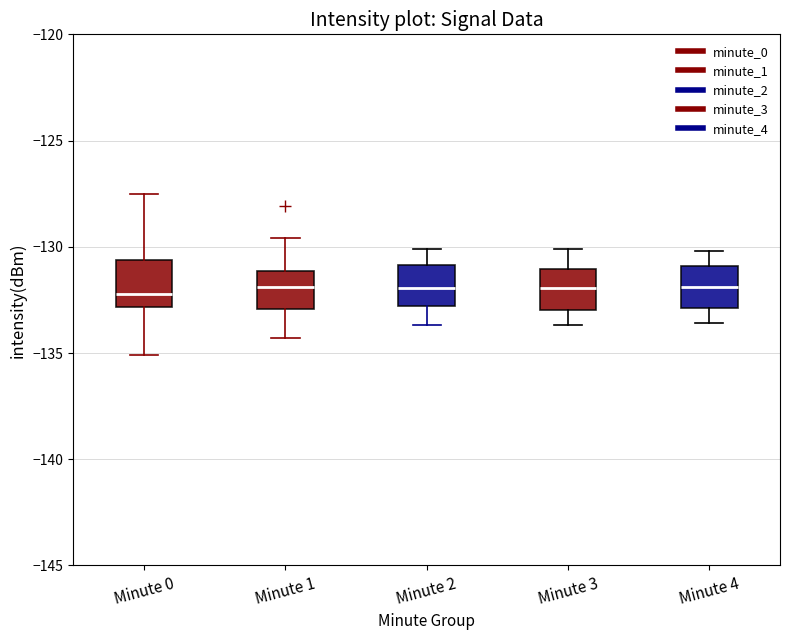

Where does the upper whisker of the box for Minute 1 end on the y-axis? The values are not printed on the chart, so give them approximately, as read against the axis.

-129.5